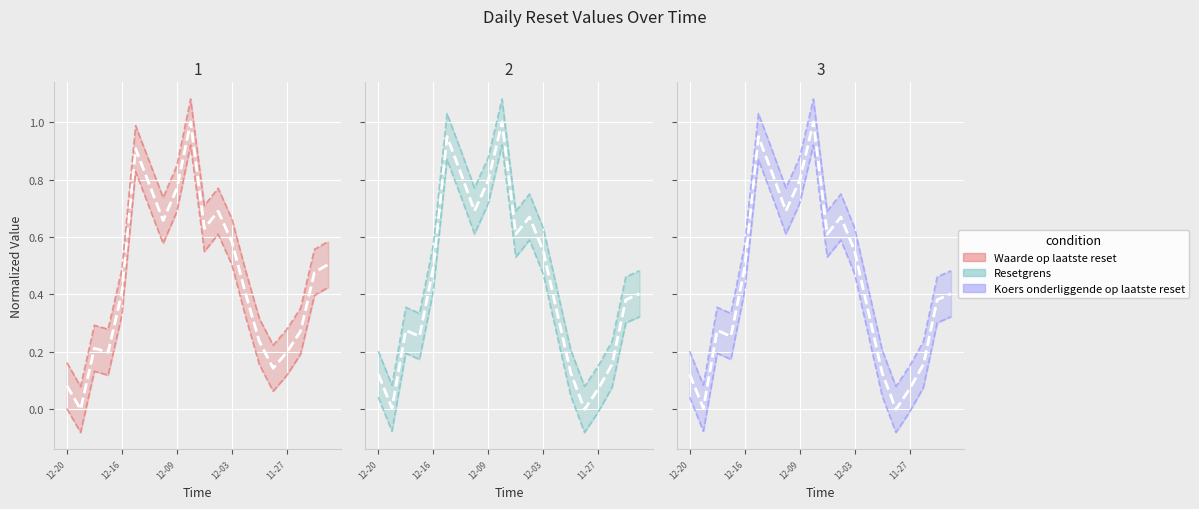

What is the greatest value displayed?

1.0